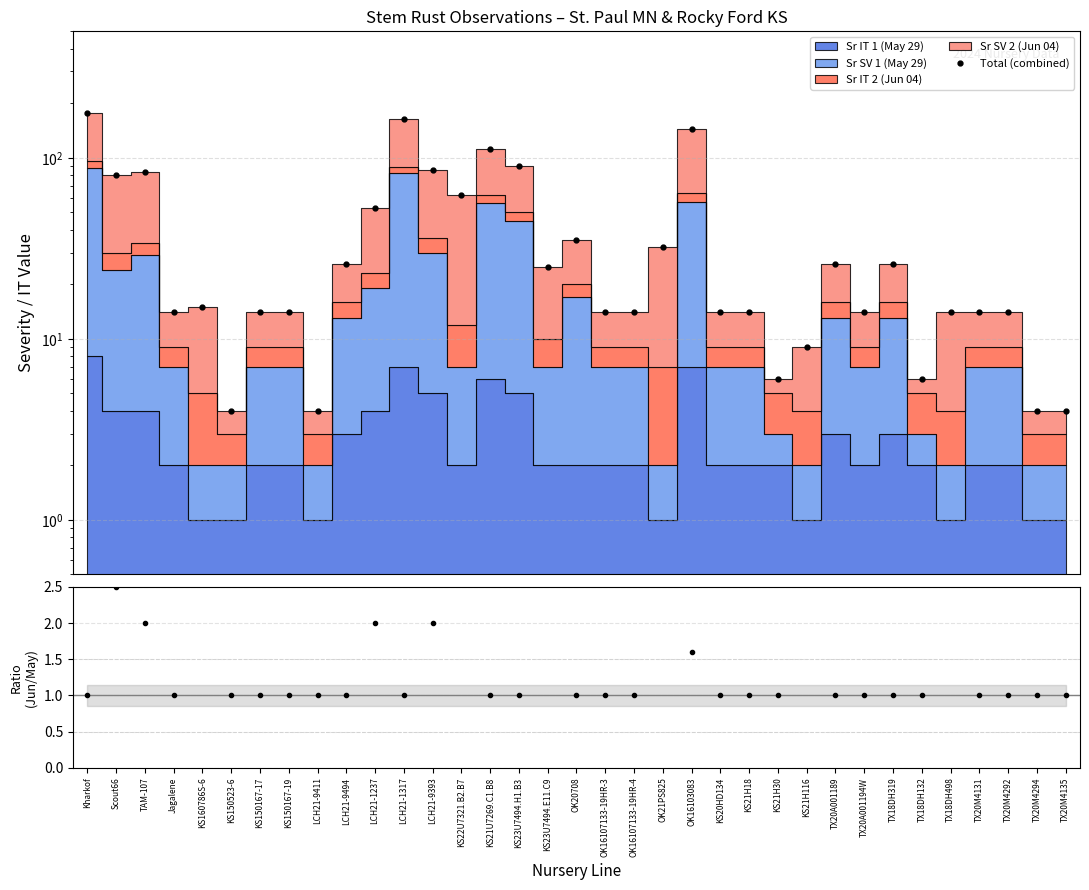

What is the label of the 31st point from the left?

TX18DH498